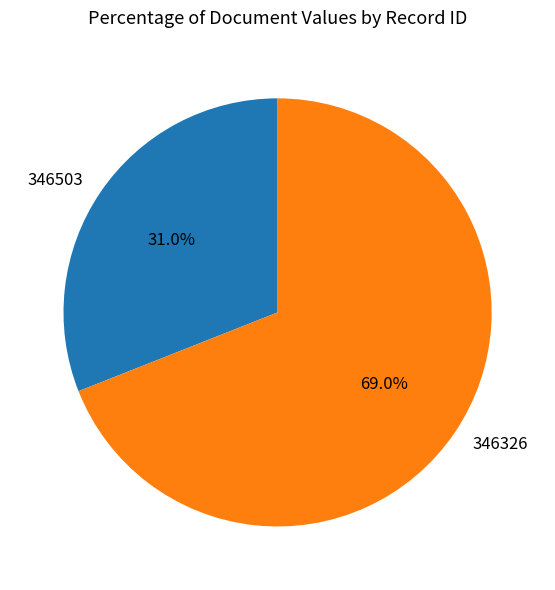

Rank the categories by value from highest to lowest.

346326, 346503